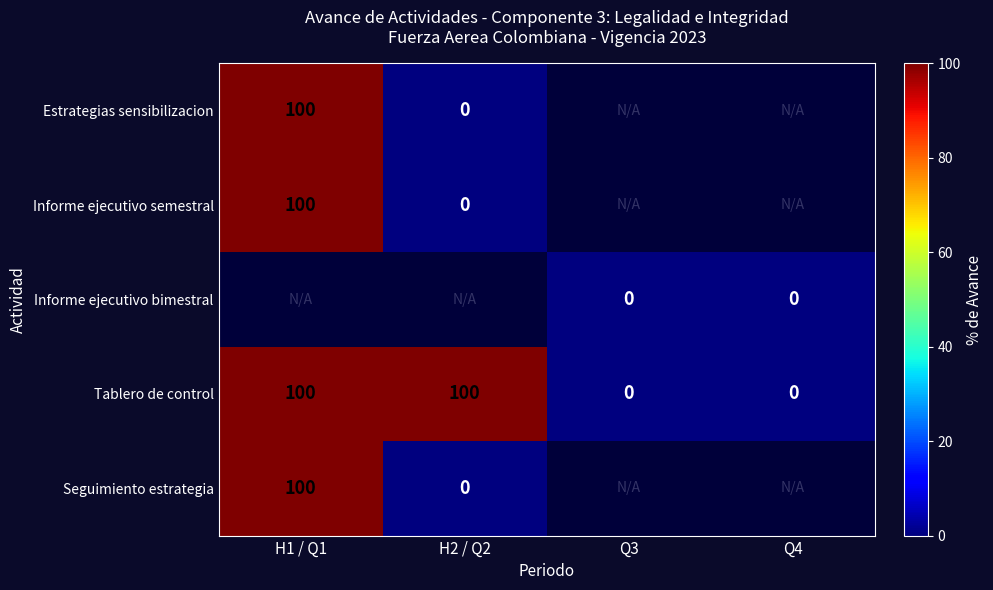

The Informe ejecutivo semestral series shows 100 at H1 / Q1. True or false?

True